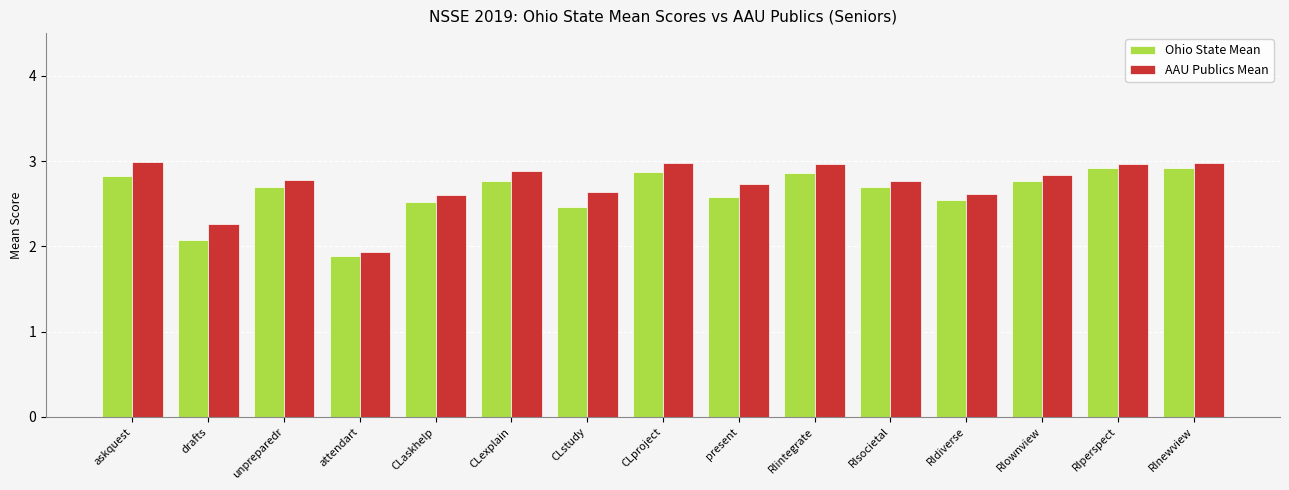

List the series in order of their overall mean, highest first.

AAU Publics Mean, Ohio State Mean